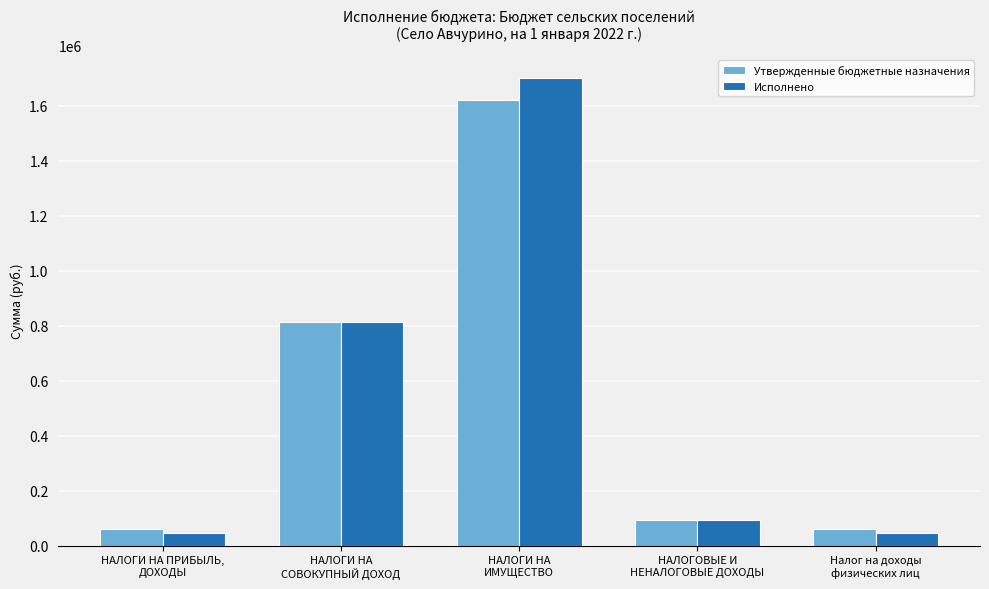

What is the total value across all series at НАЛОГИ НА
СОВОКУПНЫЙ ДОХОД?

1627292.0